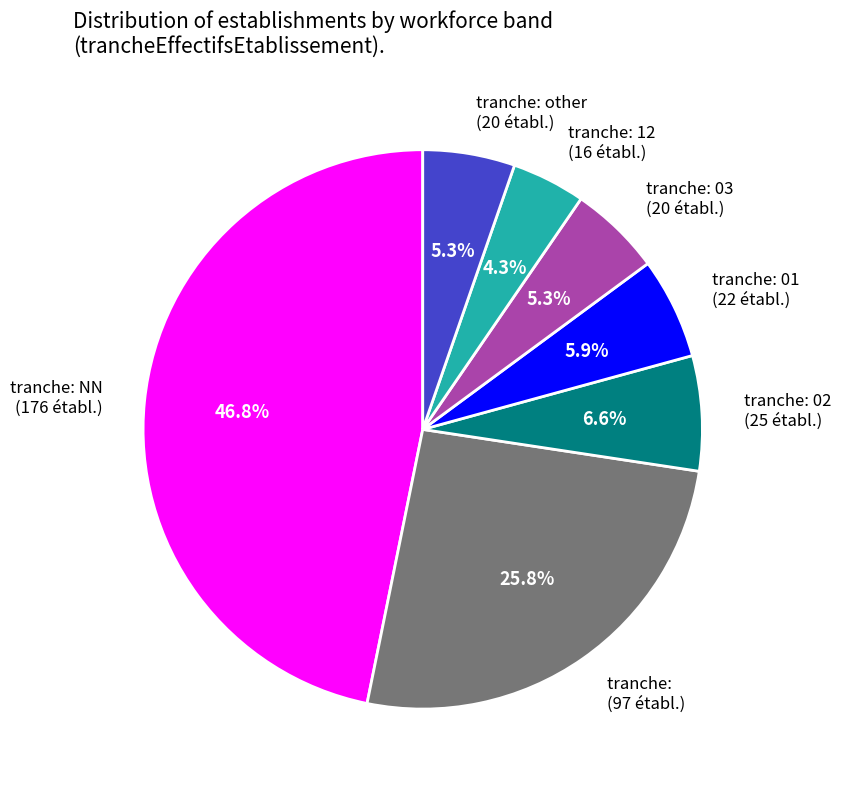

What portion of the pie excludes tranche: 12 (16 établ.)?

95.7%